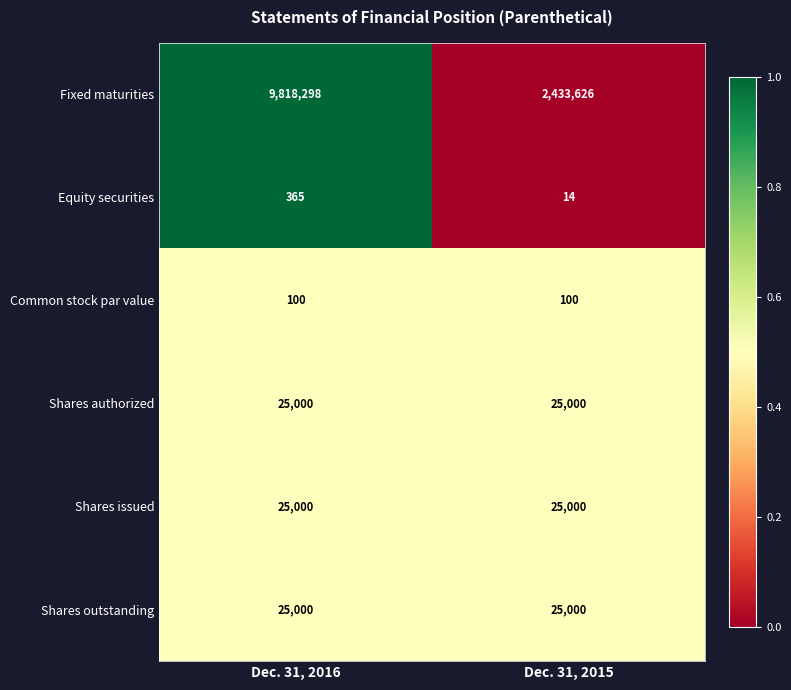

What is the difference between the highest and lowest values at Dec. 31, 2016?

9818198